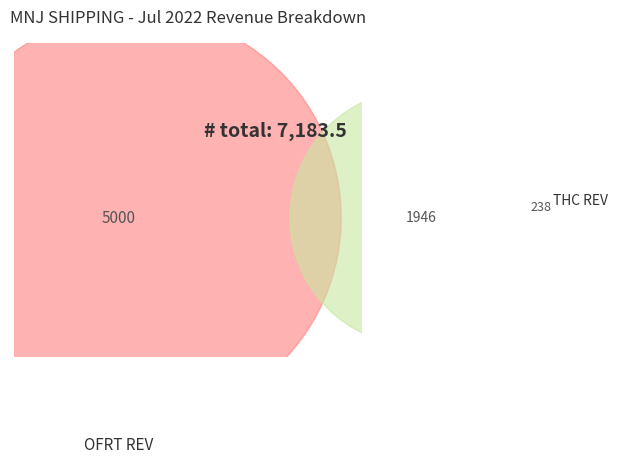

Combined, what portion of the pie is OFRT REV and THC REV?

96.7%